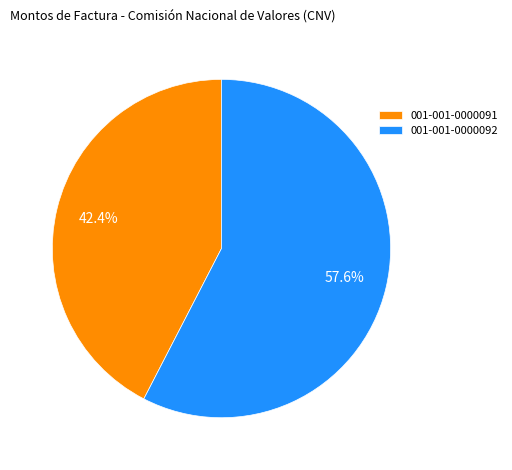

What percentage is the 001-001-0000091 slice, to the nearest percent?

42%